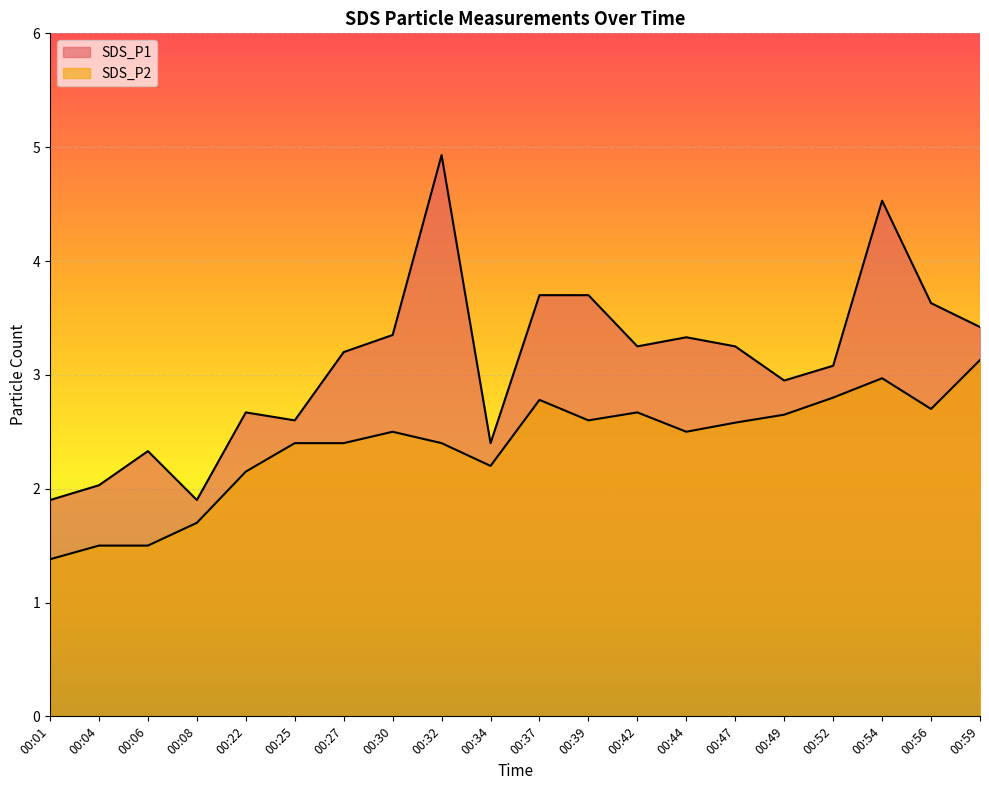

What is the difference between the maximum and minimum values in the SDS_P1 series?

3.0